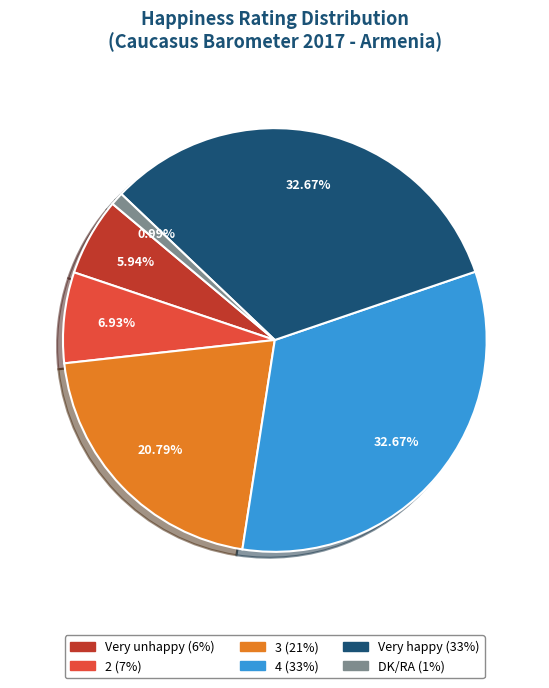

How much of the chart is everything except 4?

67.3%